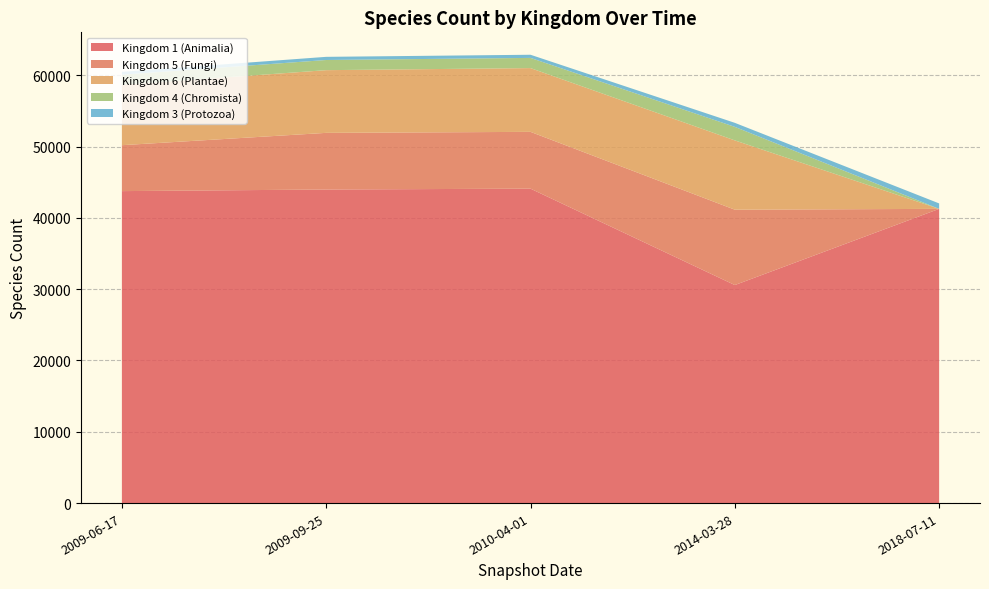

Reading left to right, extract all data points from this chart.

Kingdom 1 (Animalia): 43749	43975	44093	30575	41259
Kingdom 5 (Fungi): 6440	7942	7965	10569	0
Kingdom 6 (Plantae): 8465	8793	8942	9717	0
Kingdom 4 (Chromista): 1420	1426	1429	1897	0
Kingdom 3 (Protozoa): 399	442	442	565	764